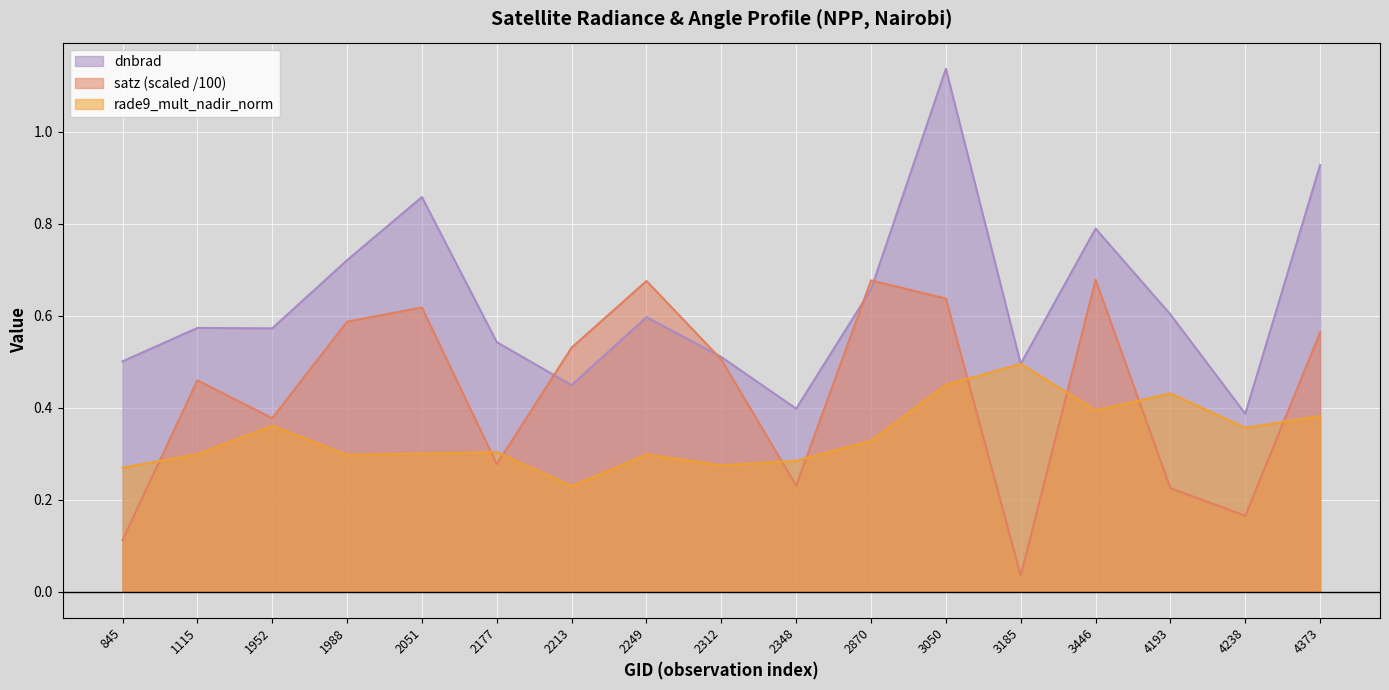

At which category does the chart reach its peak across all series?

3050